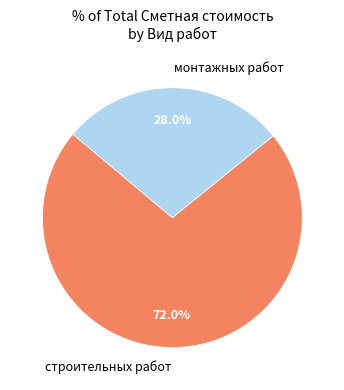

Rank the categories by value from highest to lowest.

строительных работ, монтажных работ